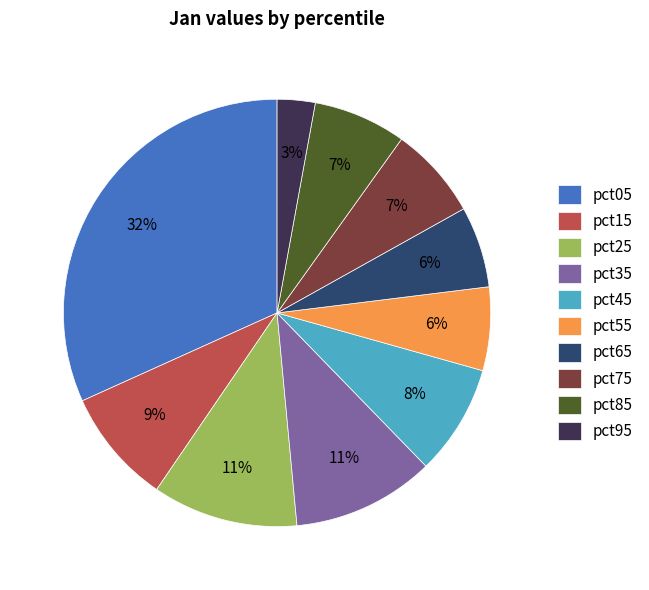

To the nearest percent, what is the difference between the largest and smallest slice percentages?

29%